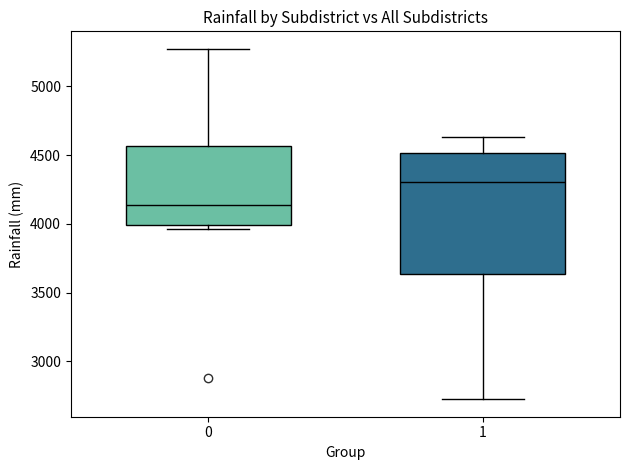

Which box has the lowest median line?

0